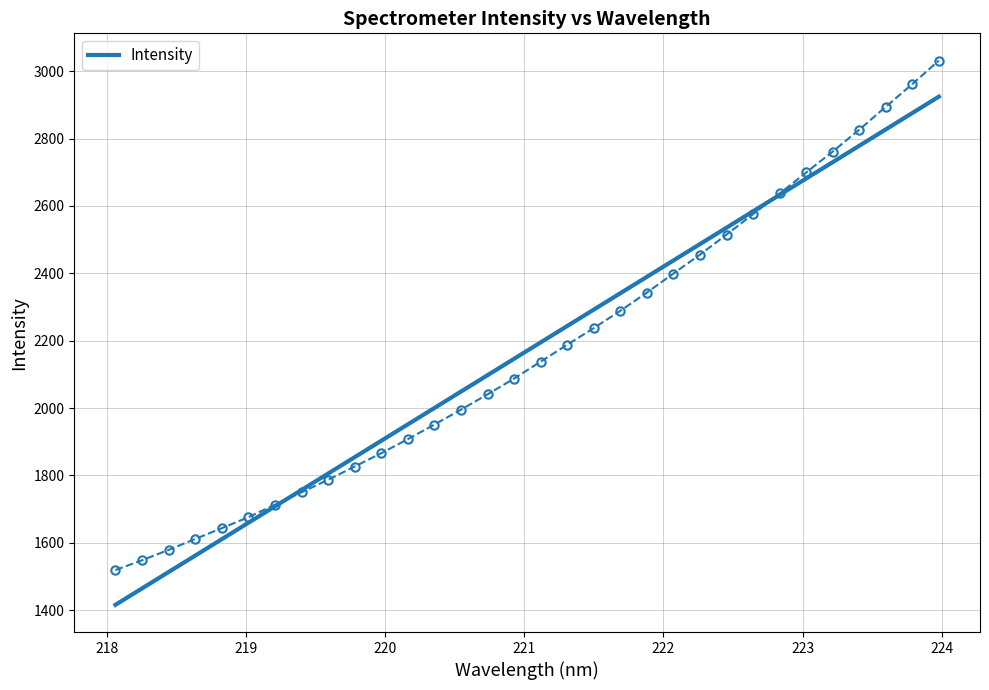

True or false: there are more than 0 points higher than both neighbors.

False